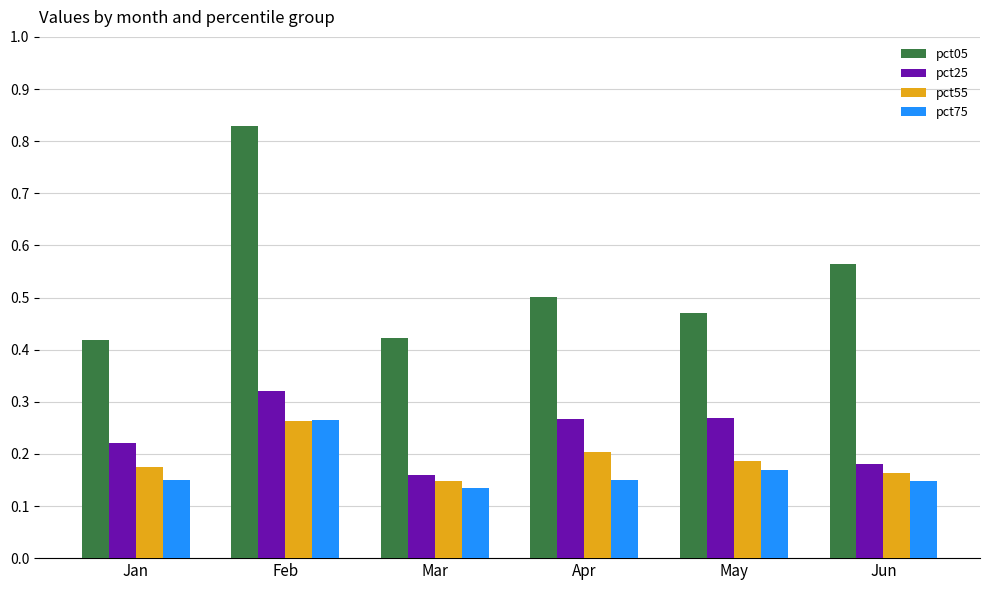

How many pct75 values are between 0 and 1?

6